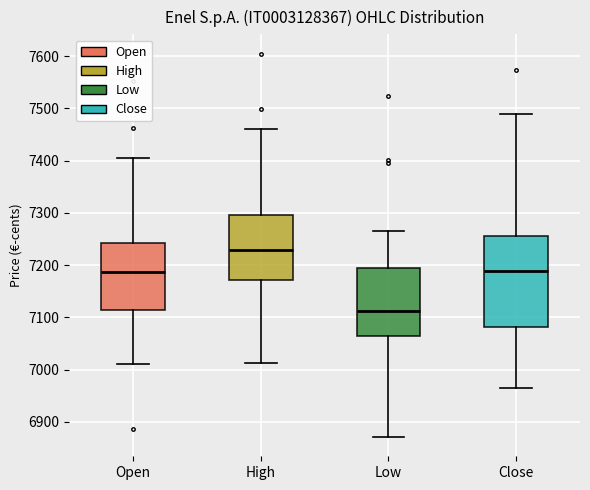

Reading left to right, transcribe this box plot: for each box, give where its median line is, the range the box spans, and where its two whiskers end, as read against the y-axis. The values are not printed on the chart, so give them approximately, as read against the axis.

Open: median 7190, box 7110 to 7240, whiskers 7010 to 7410
High: median 7230, box 7170 to 7300, whiskers 7010 to 7460
Low: median 7110, box 7060 to 7200, whiskers 6870 to 7270
Close: median 7190, box 7080 to 7260, whiskers 6960 to 7490